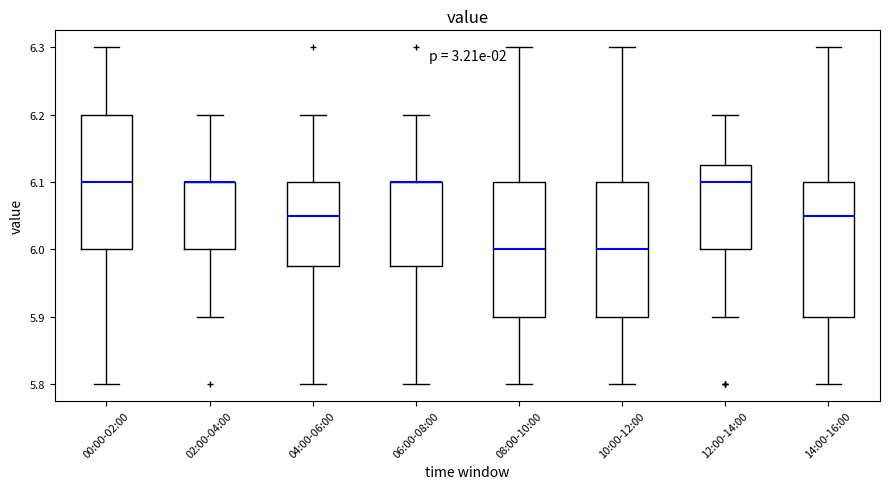

Reading left to right, transcribe this box plot: for each box, give where its median line is, the range the box spans, and where its two whiskers end, as read against the y-axis. The values are not printed on the chart, so give them approximately, as read against the axis.

00:00-02:00: median 6.10, box 6.00 to 6.20, whiskers 5.80 to 6.30
02:00-04:00: median 6.10 (drawn on the box's upper edge), box 6.00 to 6.10, whiskers 5.90 to 6.20
04:00-06:00: median 6.05, box 5.98 to 6.10, whiskers 5.80 to 6.20
06:00-08:00: median 6.10 (drawn on the box's upper edge), box 5.98 to 6.10, whiskers 5.80 to 6.20
08:00-10:00: median 6.00, box 5.90 to 6.10, whiskers 5.80 to 6.30
10:00-12:00: median 6.00, box 5.90 to 6.10, whiskers 5.80 to 6.30
12:00-14:00: median 6.10, box 6.00 to 6.13, whiskers 5.90 to 6.20
14:00-16:00: median 6.05, box 5.90 to 6.10, whiskers 5.80 to 6.30